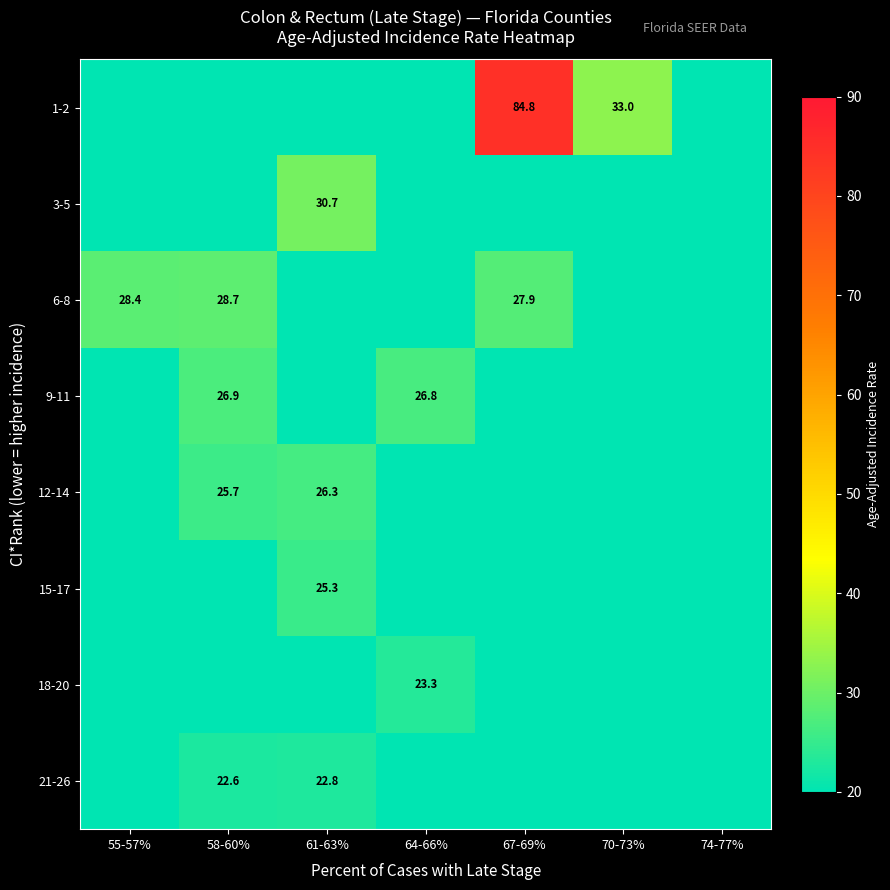

At how many categories does at least one series exceed 31?

2